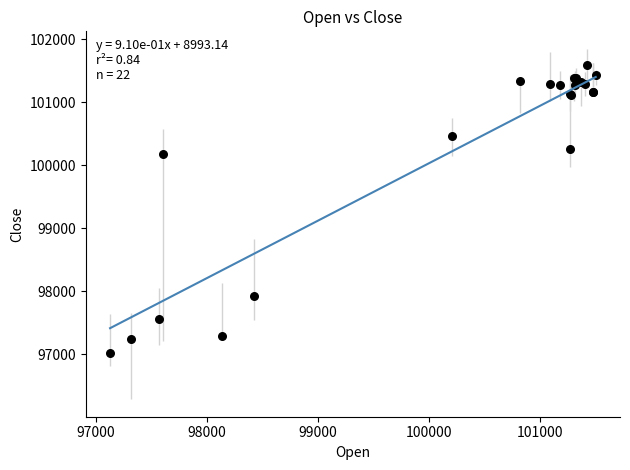

What Y value in the scatter plot is closest to 99312?

100170